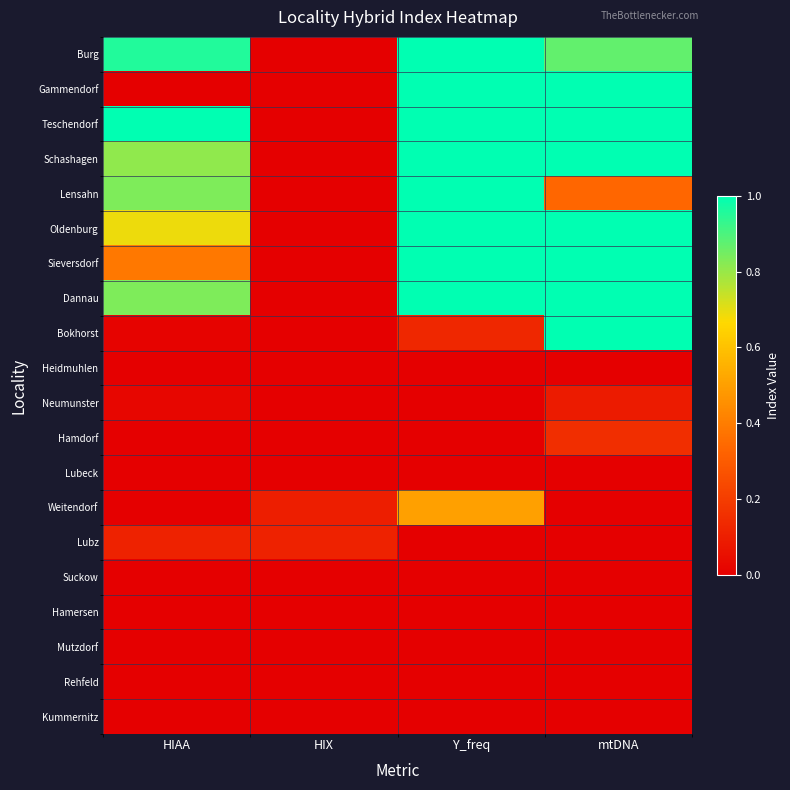

At HIAA, list the series in order from largest to smallest.

Teschendorf, Burg, Lensahn, Dannau, Schashagen, Oldenburg, Sieversdorf, Lubz, Neumunster, Bokhorst, Gammendorf, Heidmuhlen, Hamdorf, Lubeck, Weitendorf, Suckow, Hamersen, Mutzdorf, Rehfeld, Kummernitz